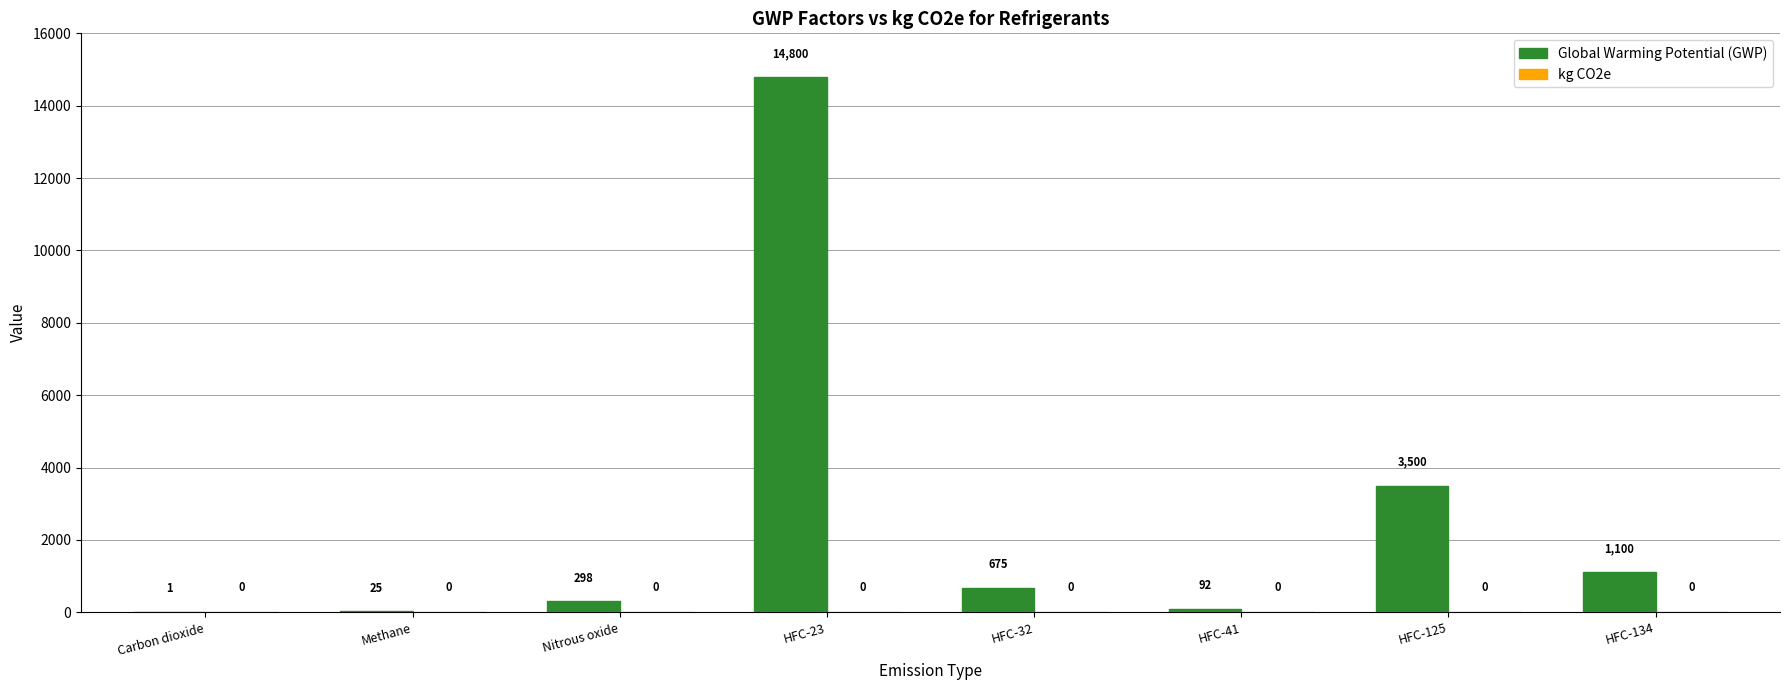

At which label does the data first exceed 675?

HFC-23